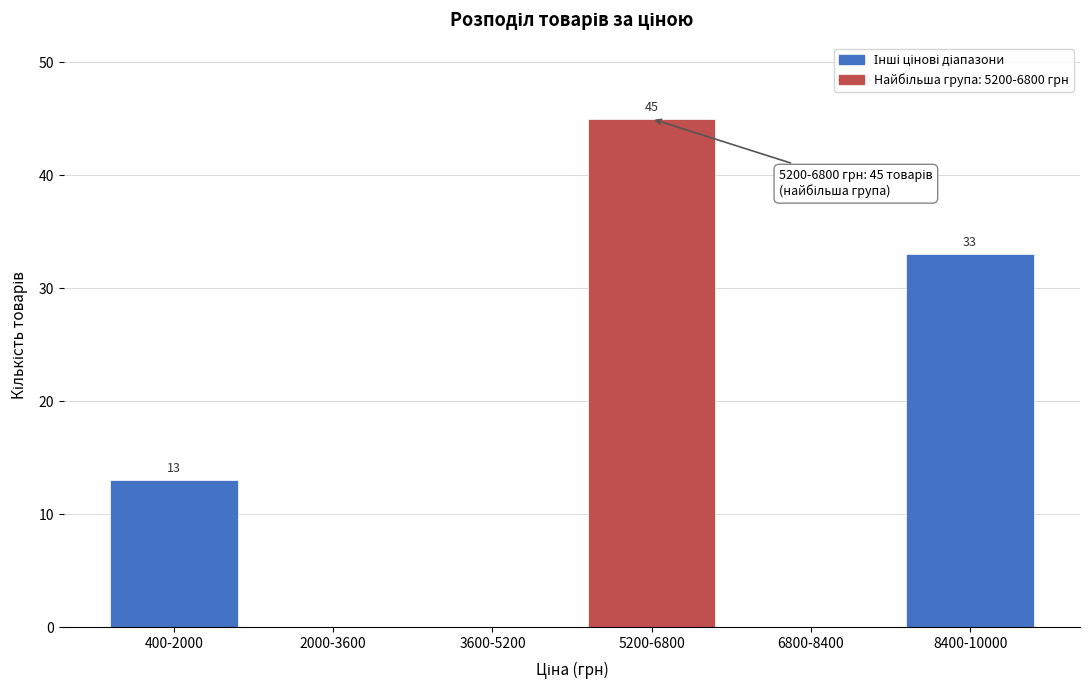

Reading left to right, what are all the values shown in this chart?

400-2000=13	2000-3600=0	3600-5200=0	5200-6800=45	6800-8400=0	8400-10000=33